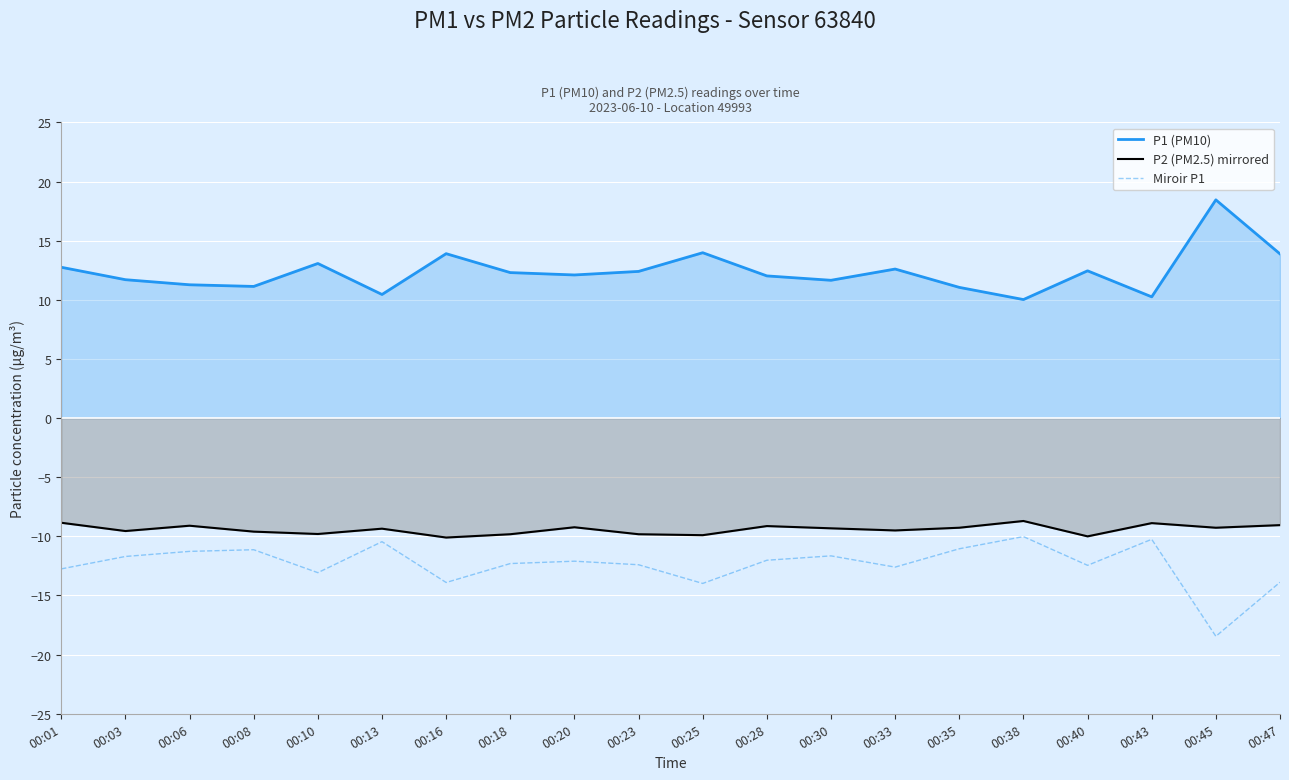

At which category does Miroir P1 reach its first local peak?

00:08